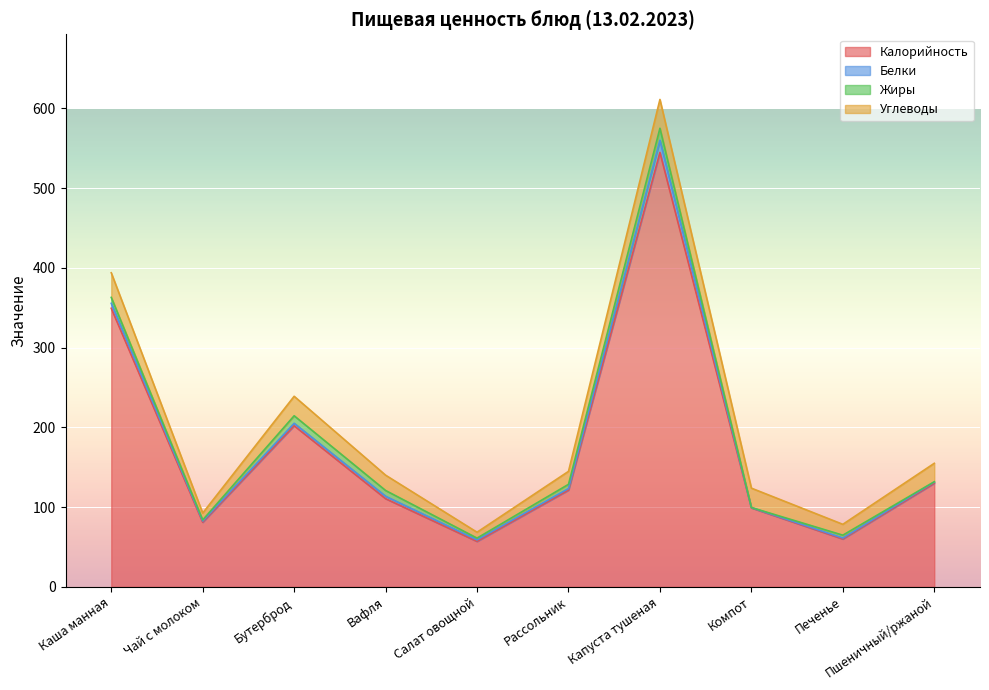

How many data points does each series have?

10